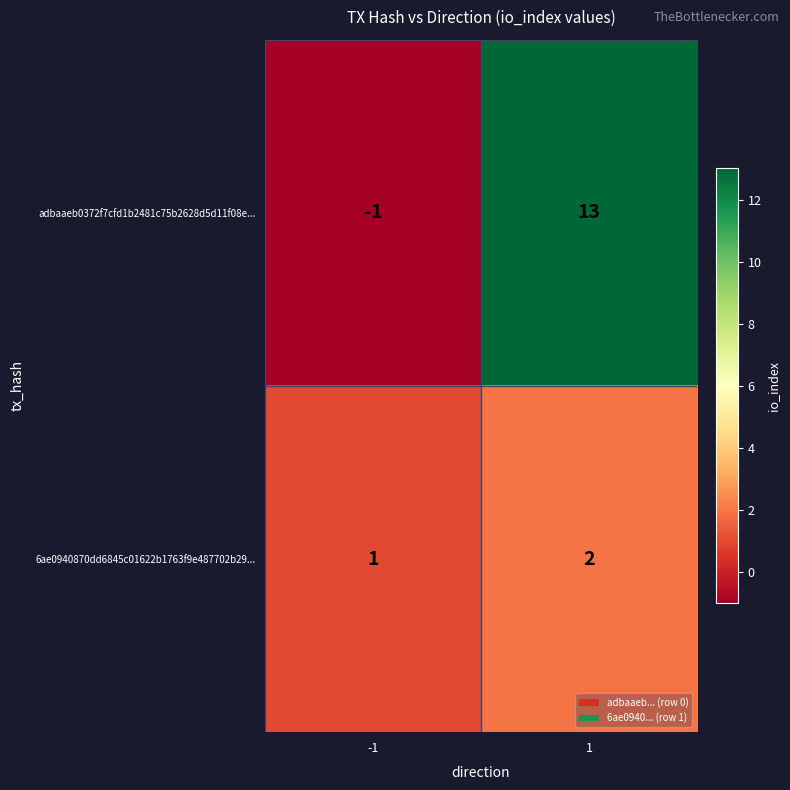

Rank the series by their maximum value, from highest to lowest.

adbaaeb0372f7cfd1b2481c75b2628d5d11f08e..., 6ae0940870dd6845c01622b1763f9e487702b29...